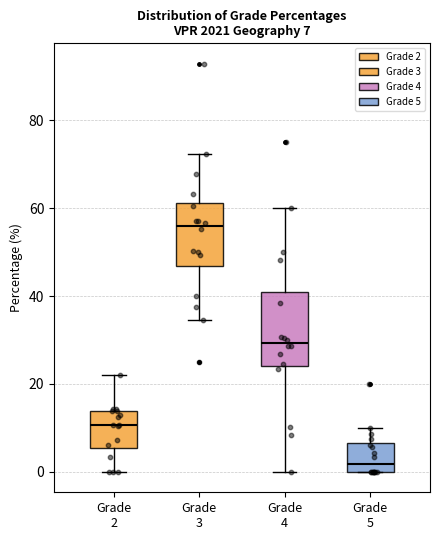

Which box's median line is the highest?

Grade 3